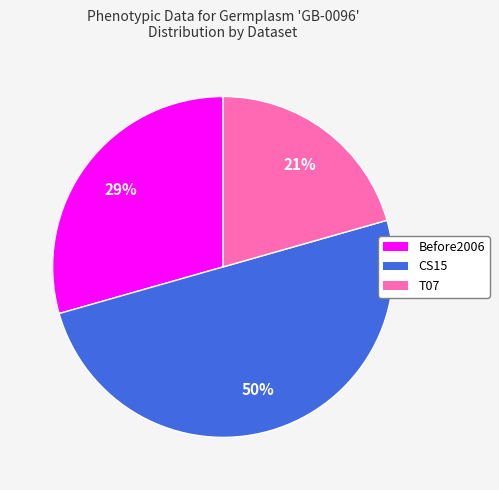

To the nearest percent, what is the difference between the T07 and CS15 slice percentages?

29%